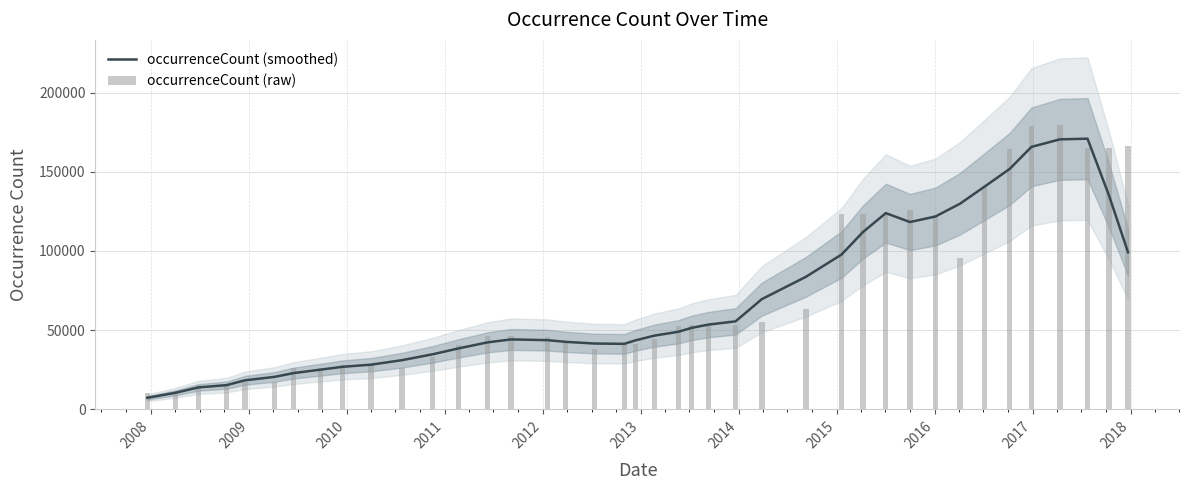

At how many categories does at least one series exceed 14038?

38